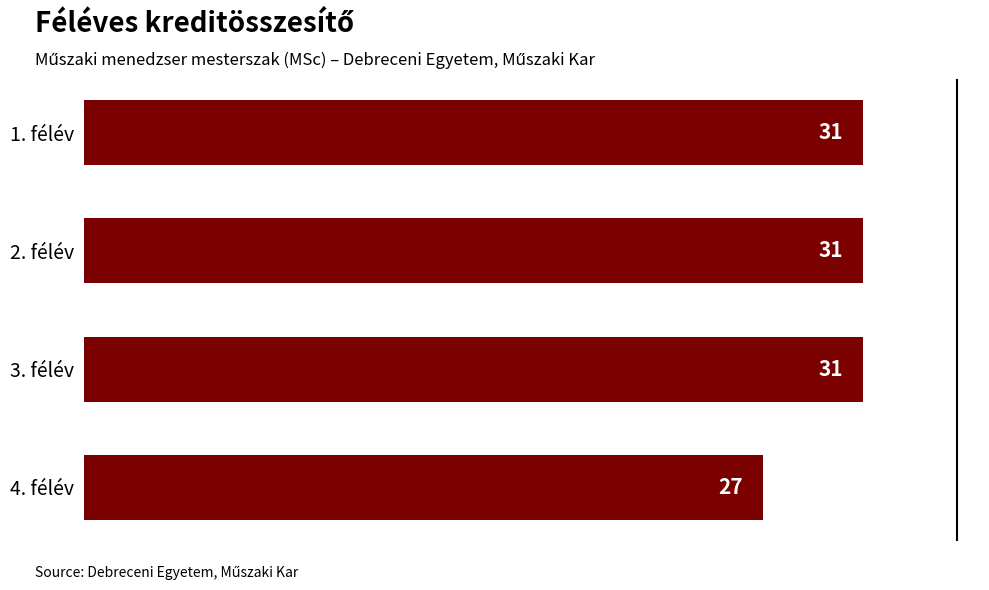

Reading top to bottom, what are all the values shown in this chart?

31	31	31	27